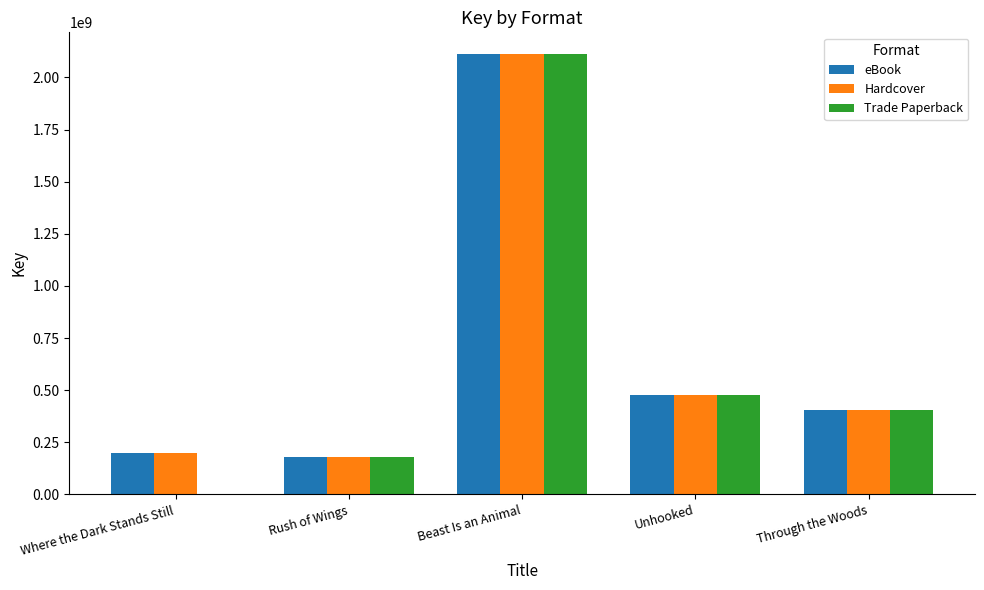

What is the total value across all series at Unhooked?

1423347729